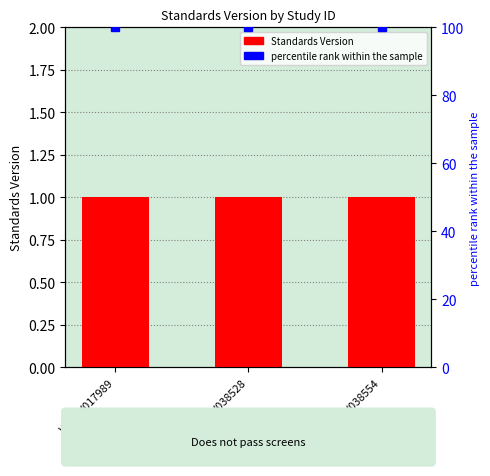

Between WWHV017989 and WWHV038528, which is larger?

WWHV017989